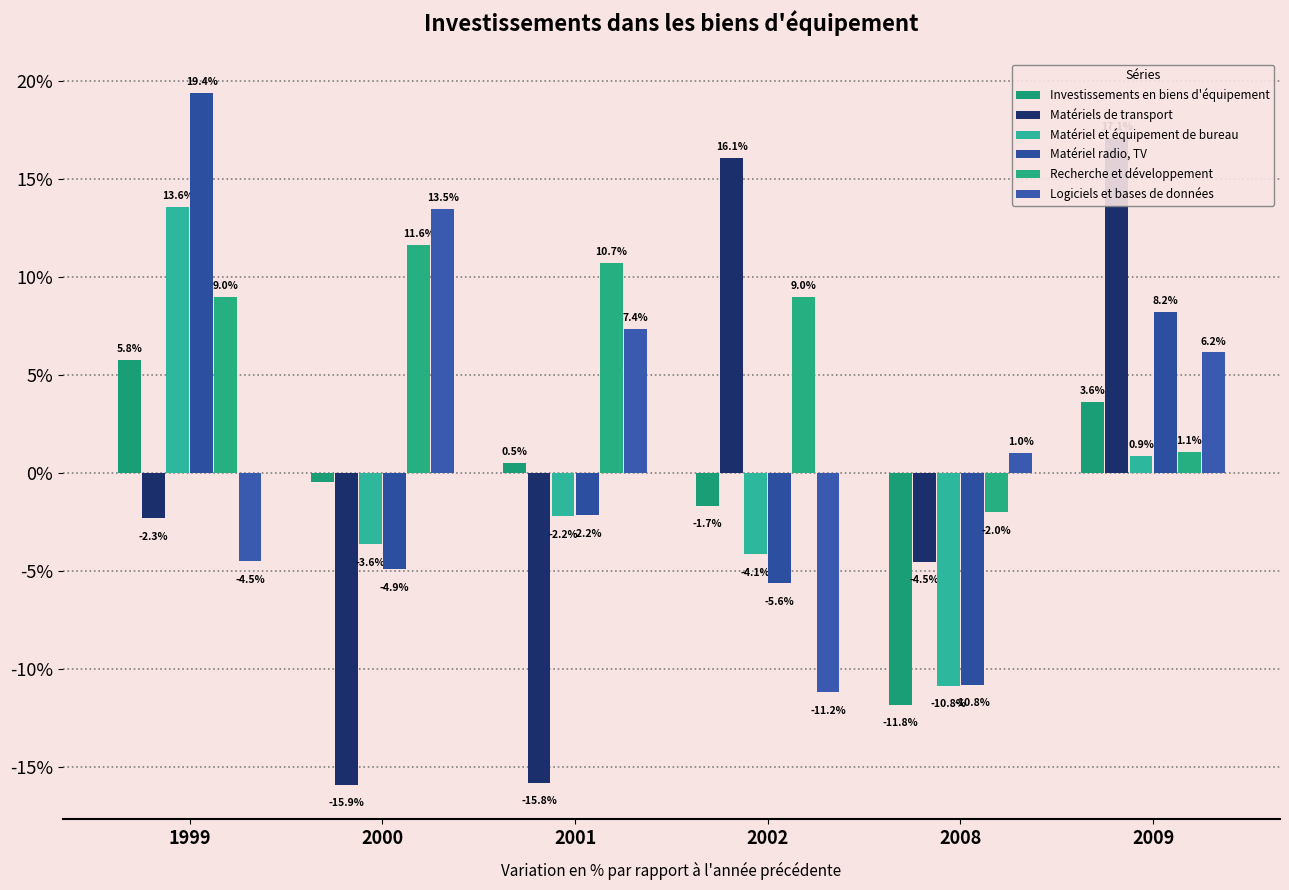

How many bars are there in total?

36